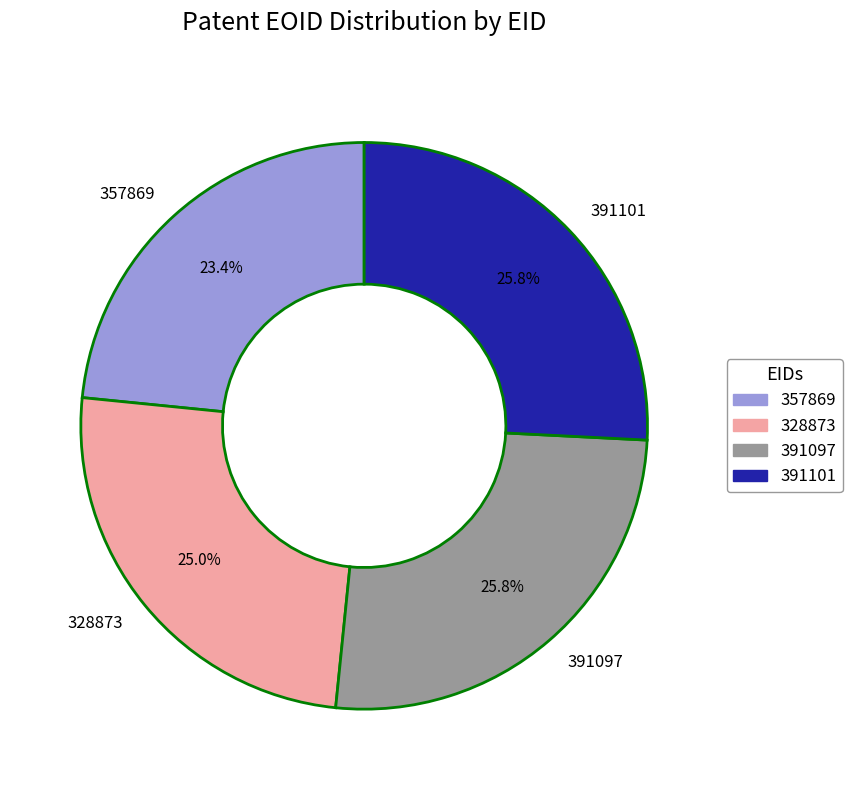

To the nearest percent, what is the combined percentage of 391101 and 357869?

49%